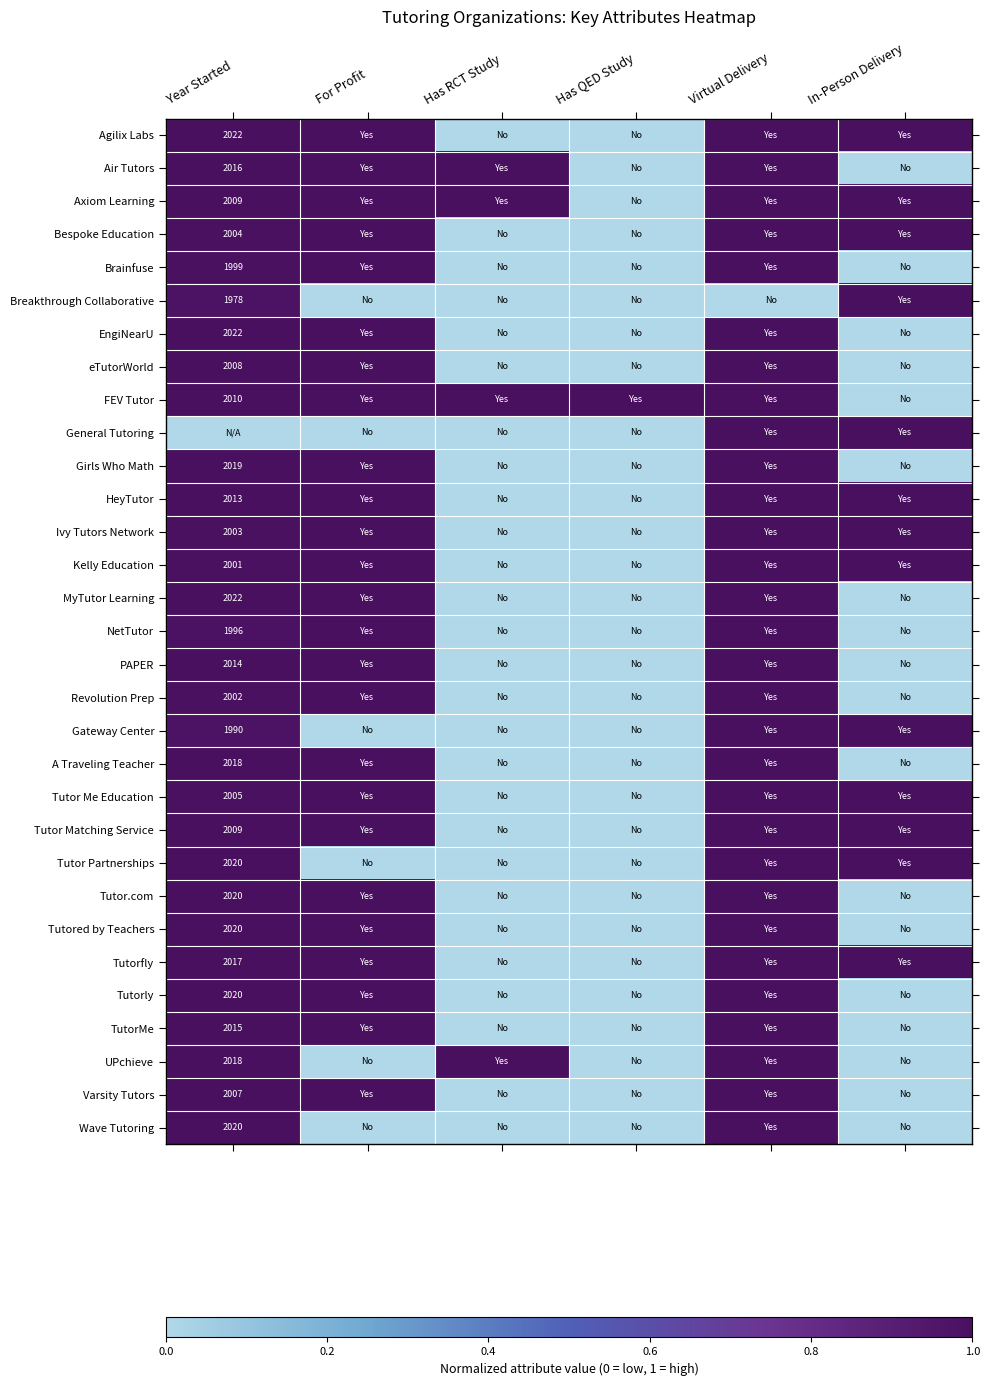

Is the value of Tutor Partnerships at Has QED Study greater than the value of UPchieve at Has RCT Study?

No